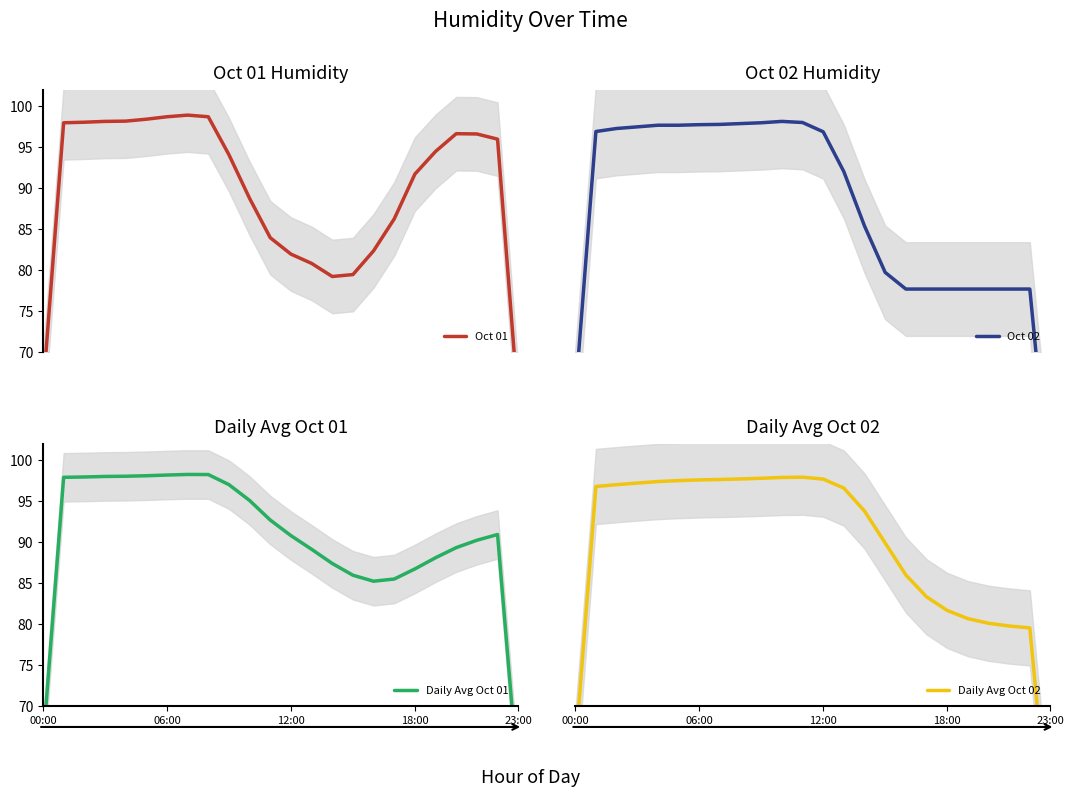

What is the highest value of the Daily Avg Oct 02 series?

97.9